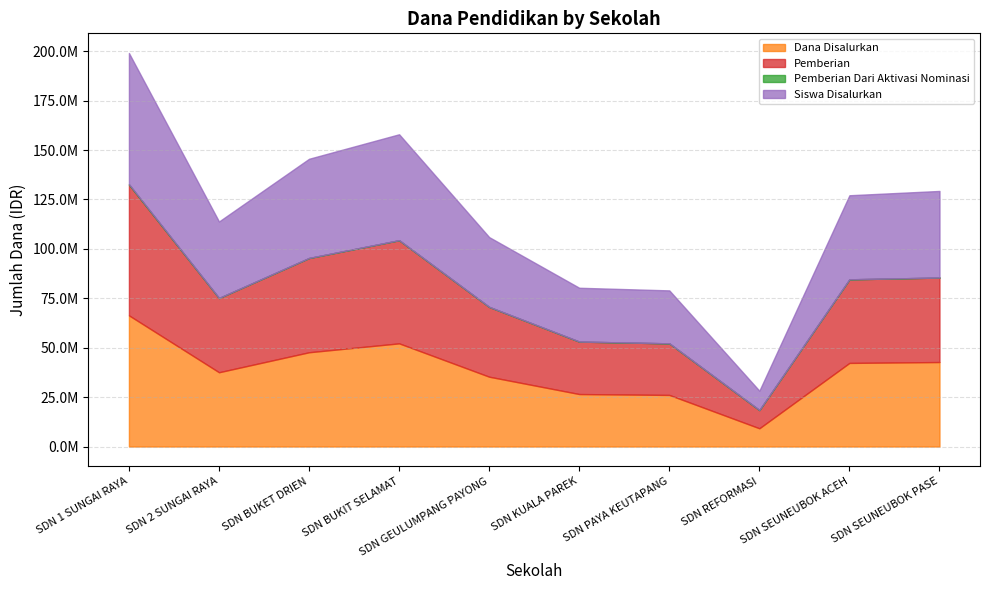

Which series has the largest total across all categories?

Dana Disalurkan